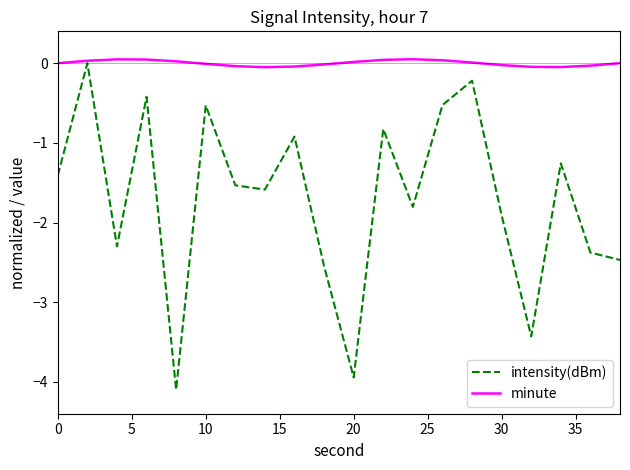

Which series has the largest range (max minus min)?

intensity(dBm)